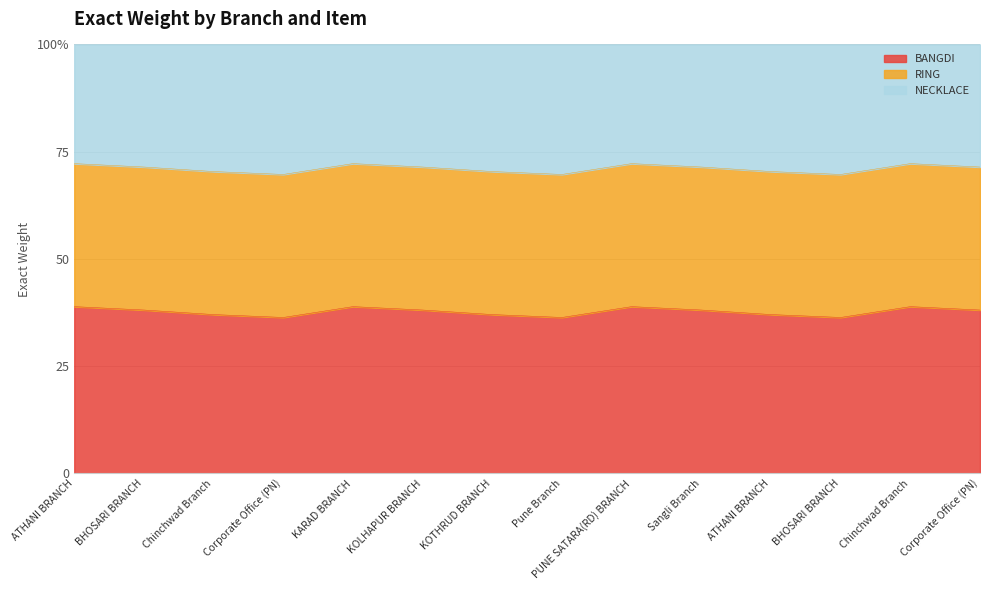

Is it true that BANGDI equals 57.7 at BHOSARI BRANCH?

False